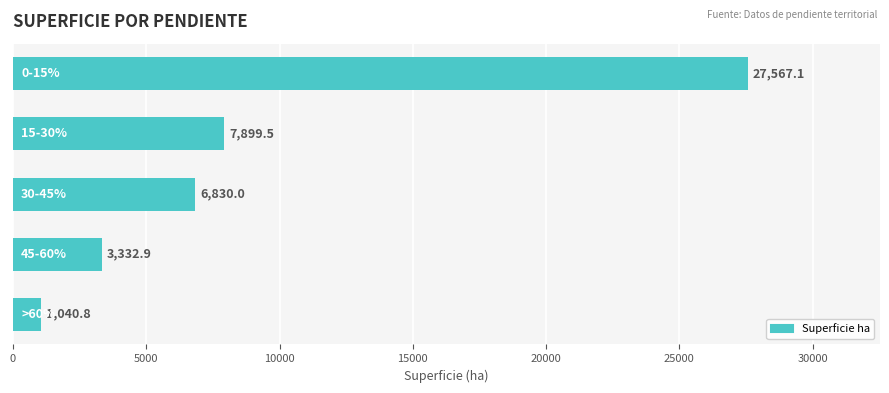

What is the average value?

9334.1